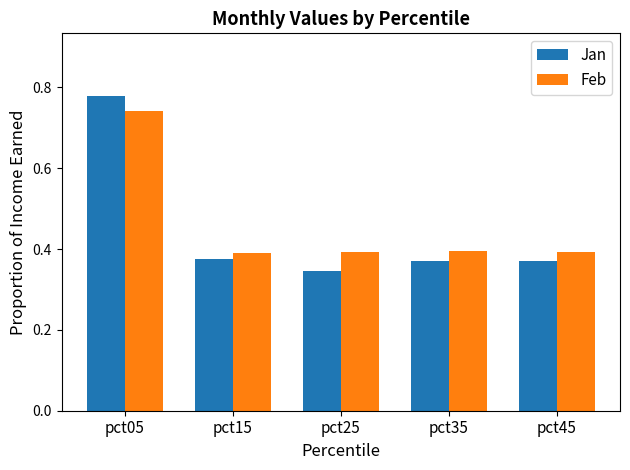

How many bars are there in total?

10